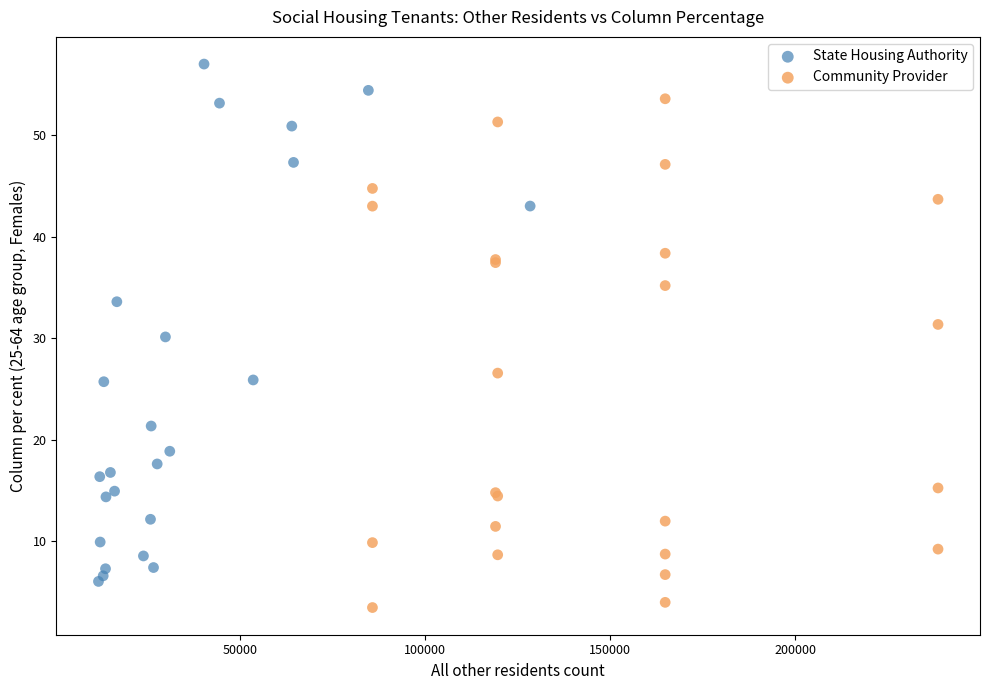

Which series reaches the minimum Y coordinate?

Community Provider